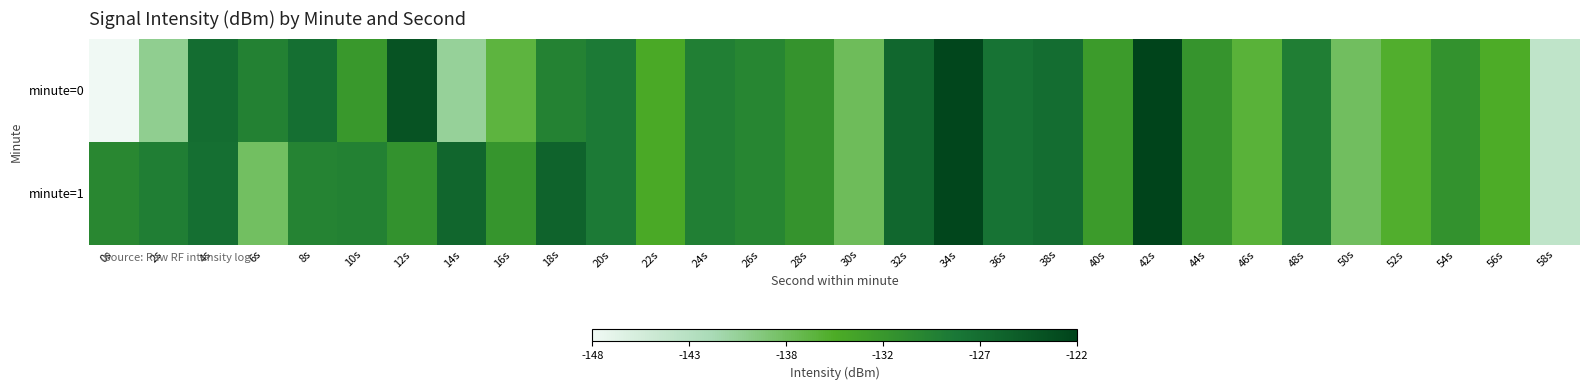

Which series changed the most between 44s and 54s?

minute=0